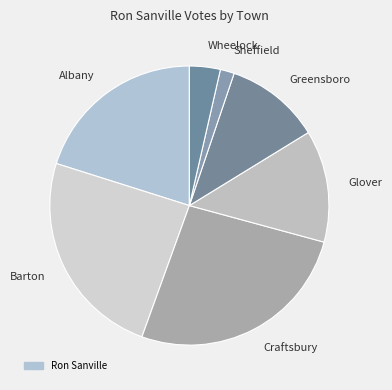

Which category has the smallest portion of the pie?

Sheffield